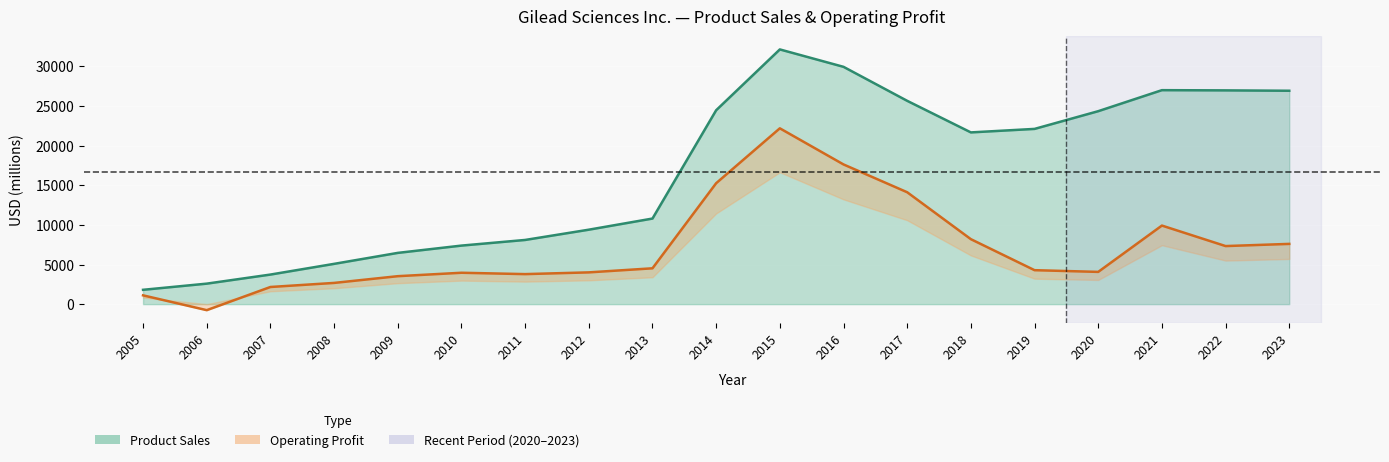

At which label is Operating Profit closest to 10717?

2021